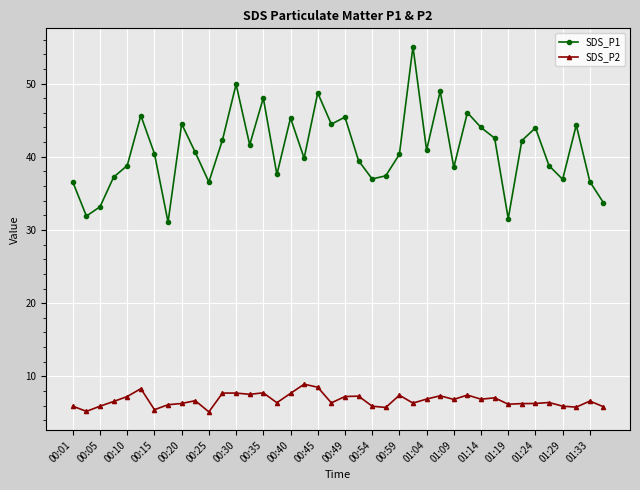

What is the minimum value shown in the chart?

5.2